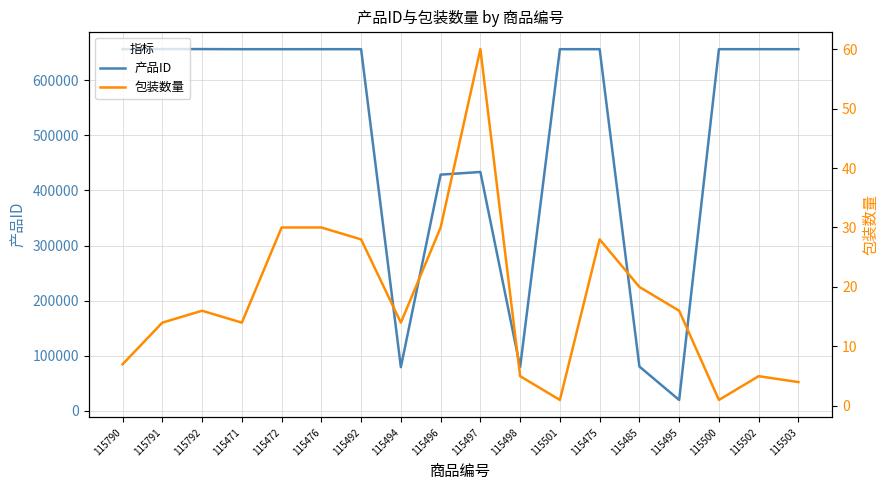

True or false: 产品ID and 包装数量 cross at least once.

False